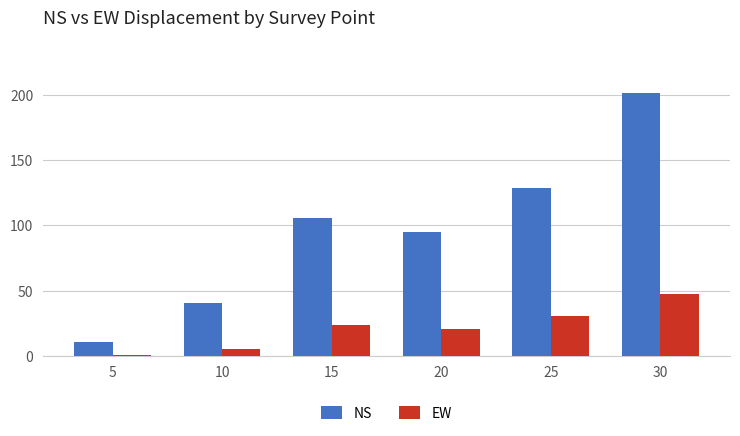

Are the bars grouped side by side (vs. stacked)?

Yes